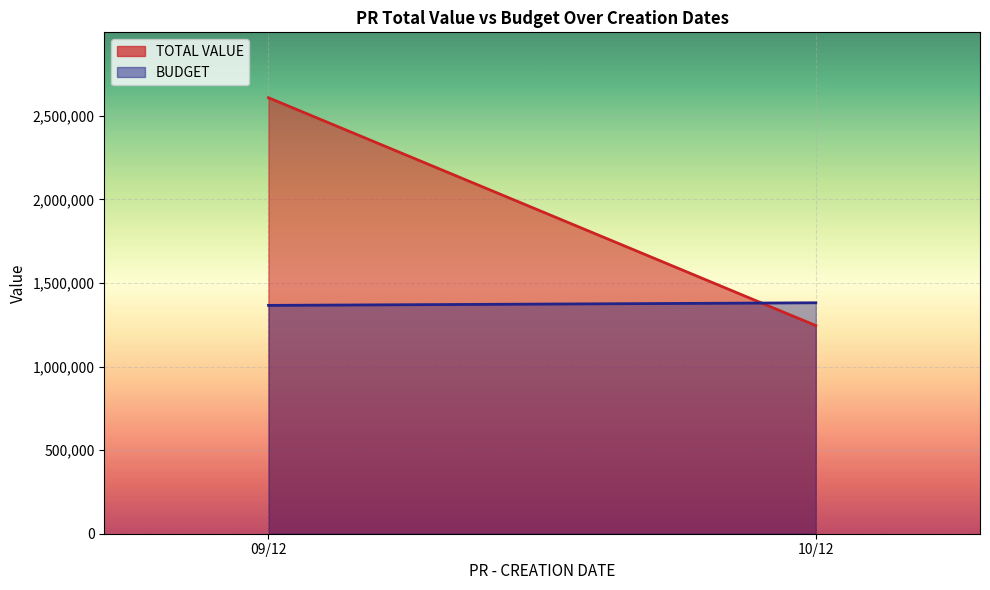

Which label corresponds to the largest value in the chart?

09/12